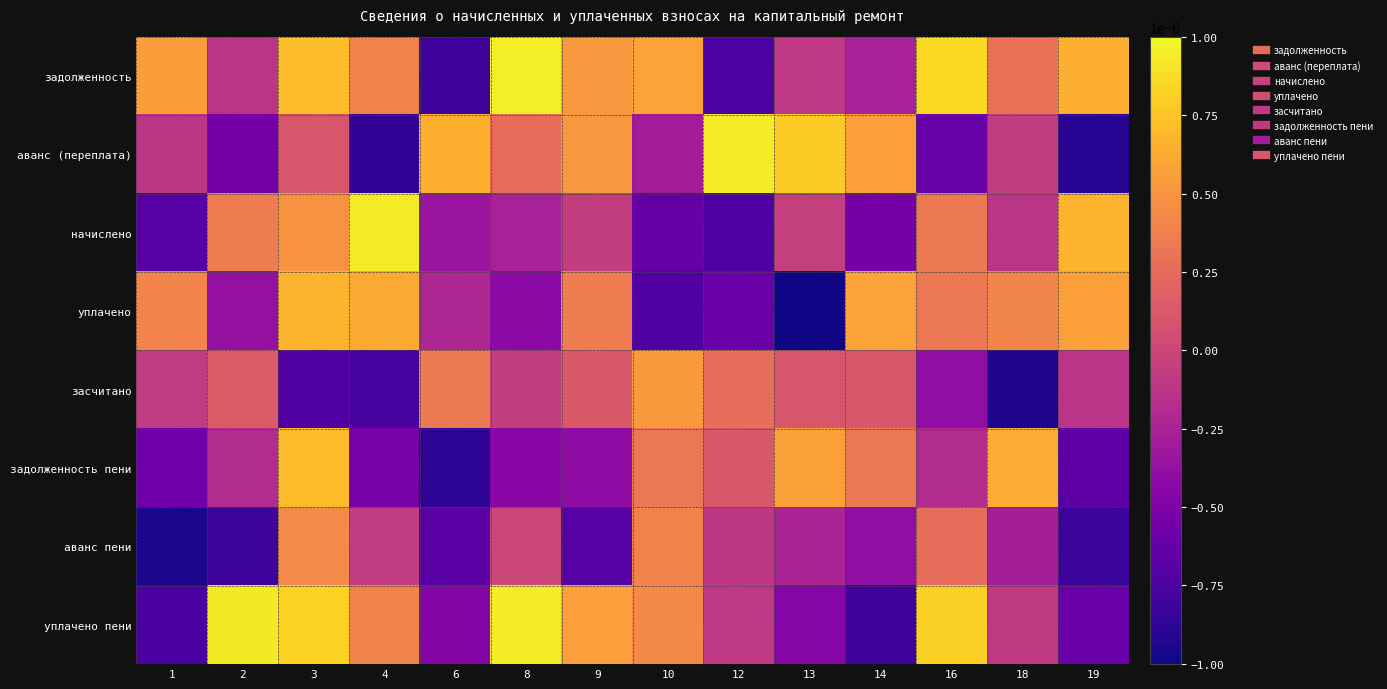

Reading left to right, what are all the values shown in this chart?

задолженность: 1=0.0	2=-0.0	3=0.0	4=0.0	6=-0.0	8=0.0	9=0.0	10=0.0	12=-0.0	13=-0.0	14=-0.0	16=0.0	18=0.0	19=0.0
аванс (переплата): 1=-0.0	2=-0.0	3=0.0	4=-0.0	6=0.0	8=0.0	9=0.0	10=-0.0	12=0.0	13=0.0	14=0.0	16=-0.0	18=-0.0	19=-0.0
начислено: 1=-0.0	2=0.0	3=0.0	4=0.0	6=-0.0	8=-0.0	9=-0.0	10=-0.0	12=-0.0	13=-0.0	14=-0.0	16=0.0	18=-0.0	19=0.0
уплачено: 1=0.0	2=-0.0	3=0.0	4=0.0	6=-0.0	8=-0.0	9=0.0	10=-0.0	12=-0.0	13=-0.0	14=0.0	16=0.0	18=0.0	19=0.0
засчитано: 1=-0.0	2=0.0	3=-0.0	4=-0.0	6=0.0	8=-0.0	9=0.0	10=0.0	12=0.0	13=0.0	14=0.0	16=-0.0	18=-0.0	19=-0.0
задолженность пени: 1=-0.0	2=-0.0	3=0.0	4=-0.0	6=-0.0	8=-0.0	9=-0.0	10=0.0	12=0.0	13=0.0	14=0.0	16=-0.0	18=0.0	19=-0.0
аванс пени: 1=-0.0	2=-0.0	3=0.0	4=-0.0	6=-0.0	8=0.0	9=-0.0	10=0.0	12=-0.0	13=-0.0	14=-0.0	16=0.0	18=-0.0	19=-0.0
уплачено пени: 1=-0.0	2=0.0	3=0.0	4=0.0	6=-0.0	8=0.0	9=0.0	10=0.0	12=-0.0	13=-0.0	14=-0.0	16=0.0	18=-0.0	19=-0.0